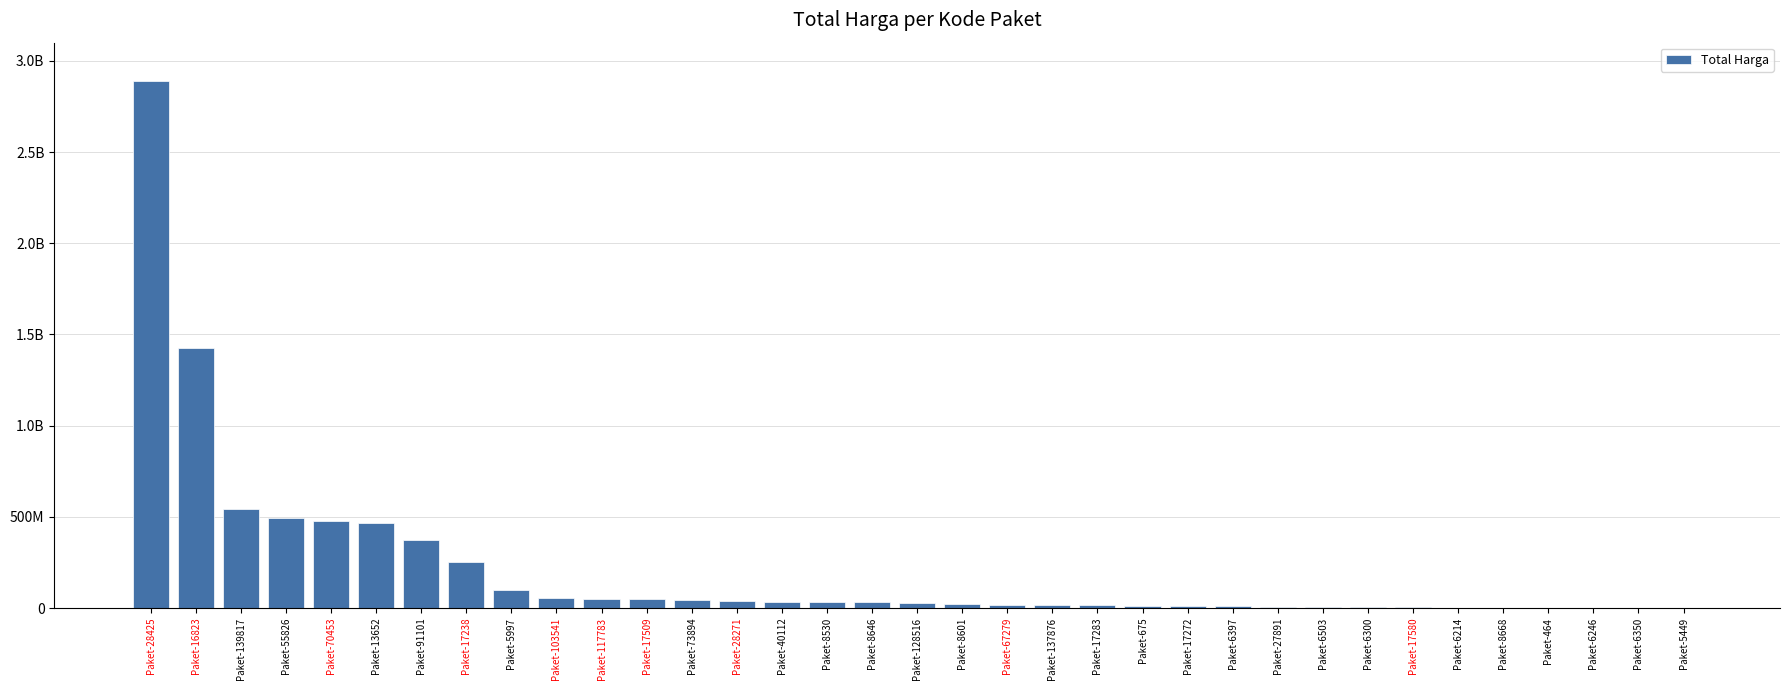

Is it true that the value at Paket-6214 is 2772000?

True